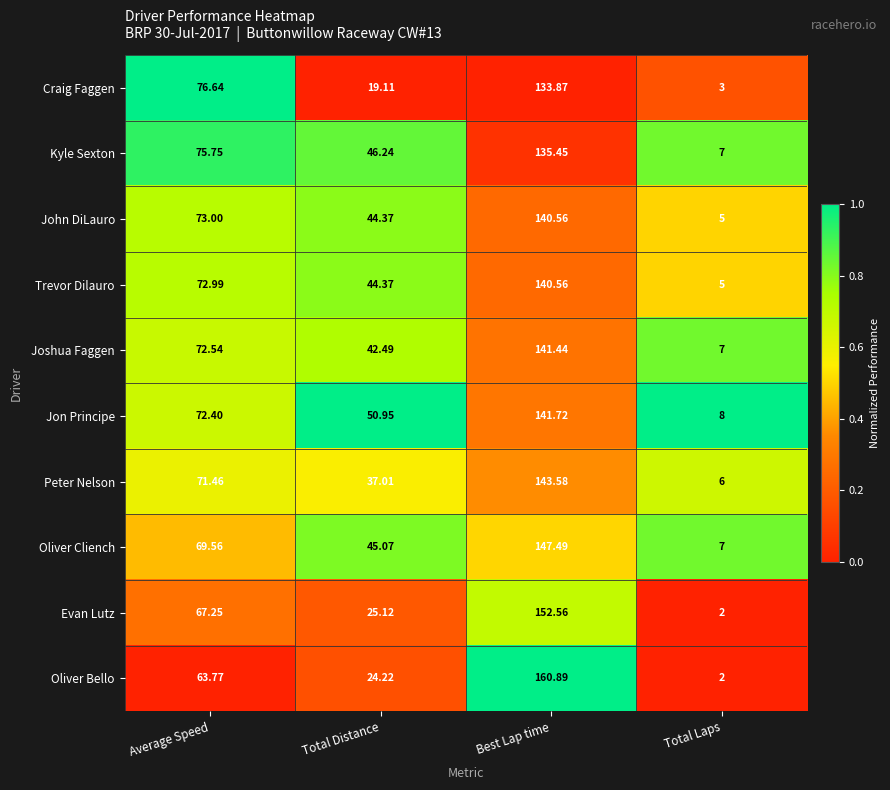

Which label corresponds to the smallest value in the chart?

Total Laps